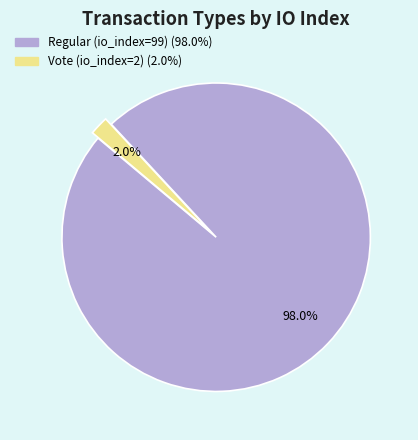

Which slice is the largest?

Regular (io_index=99)